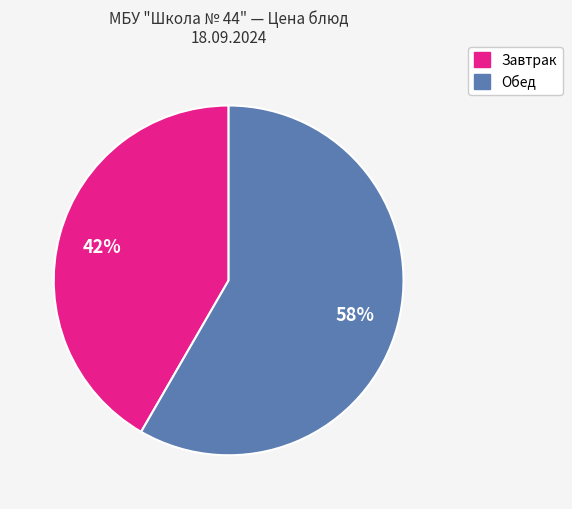

Is there a majority slice in this chart?

Yes